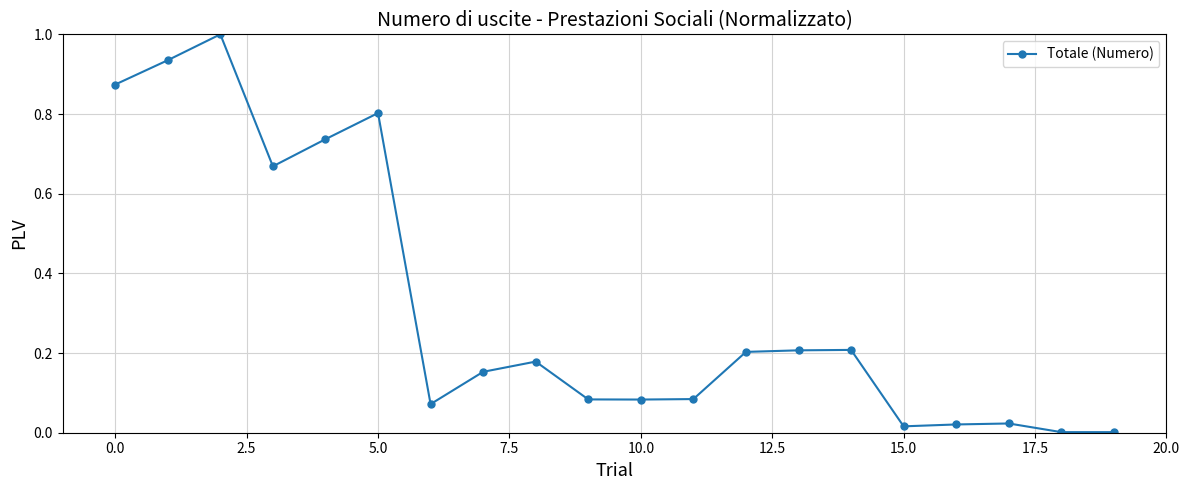

True or false: there are more than 2 points higher than both neighbors.

True